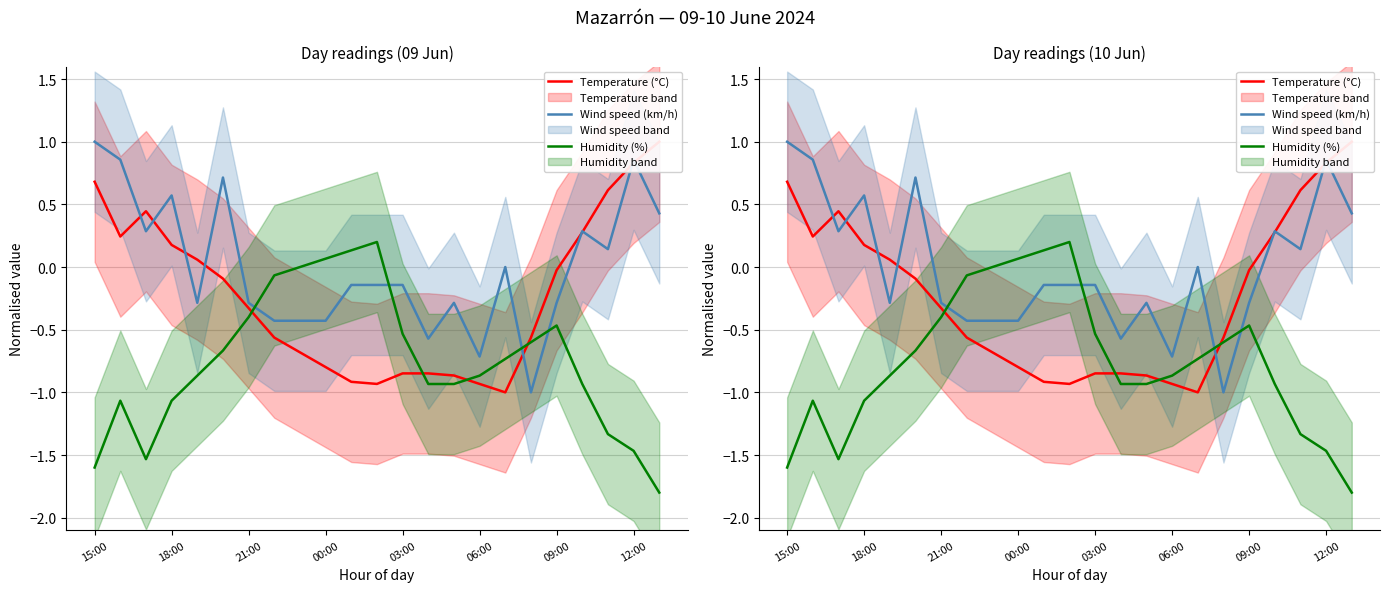

Rank the series by their maximum value, from lowest to highest.

Humidity (%), Temperature (°C), Wind speed (km/h)